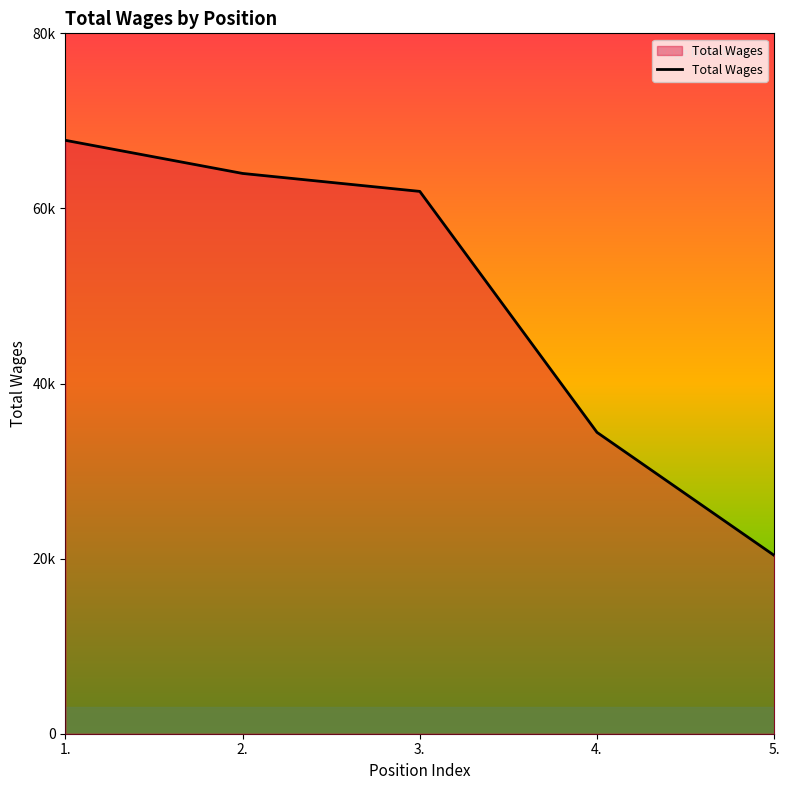

List the labels in order of value, smallest first.

5., 4., 3., 2., 1.